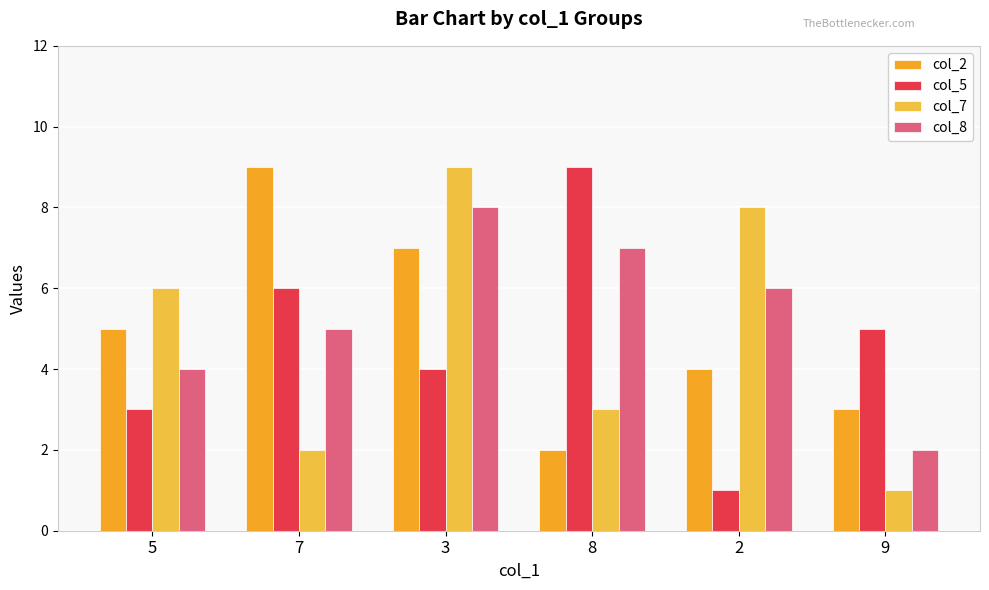

Where does the col_7 series first go above 6?

3